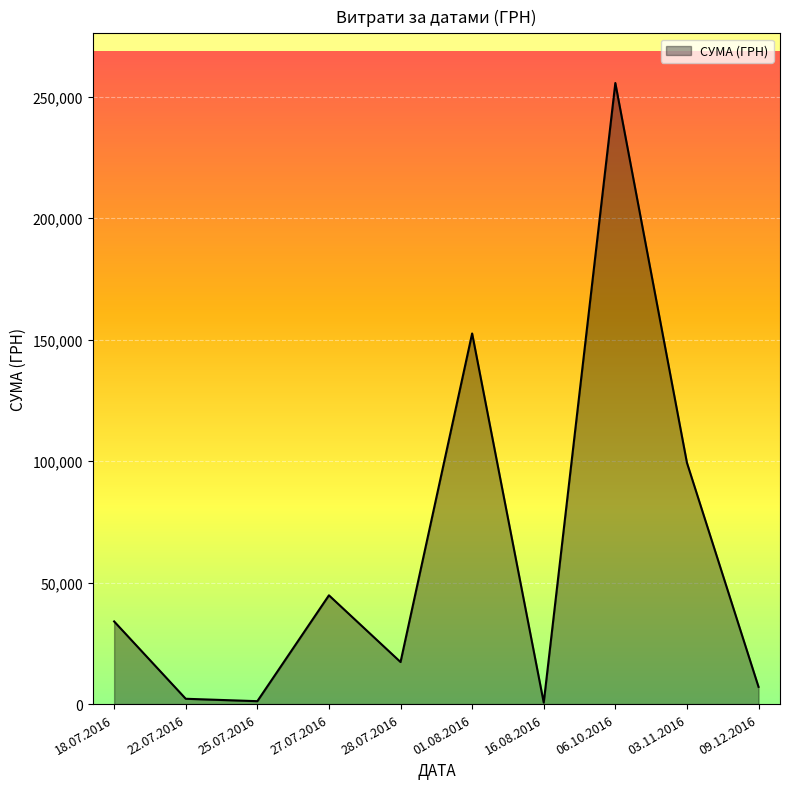

Which category has the highest value across all series?

06.10.2016